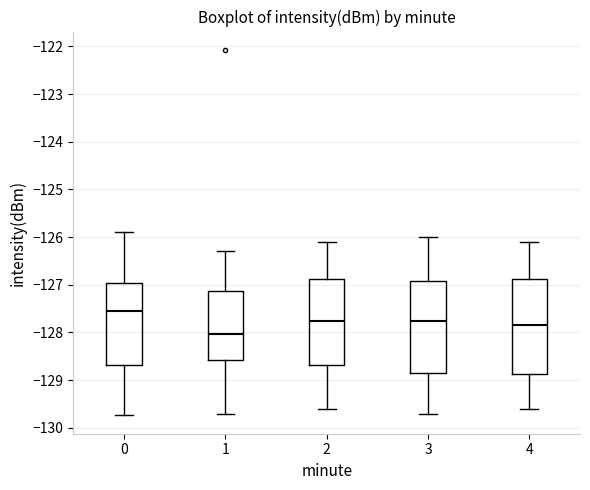

Which box has the lowest median line?

1